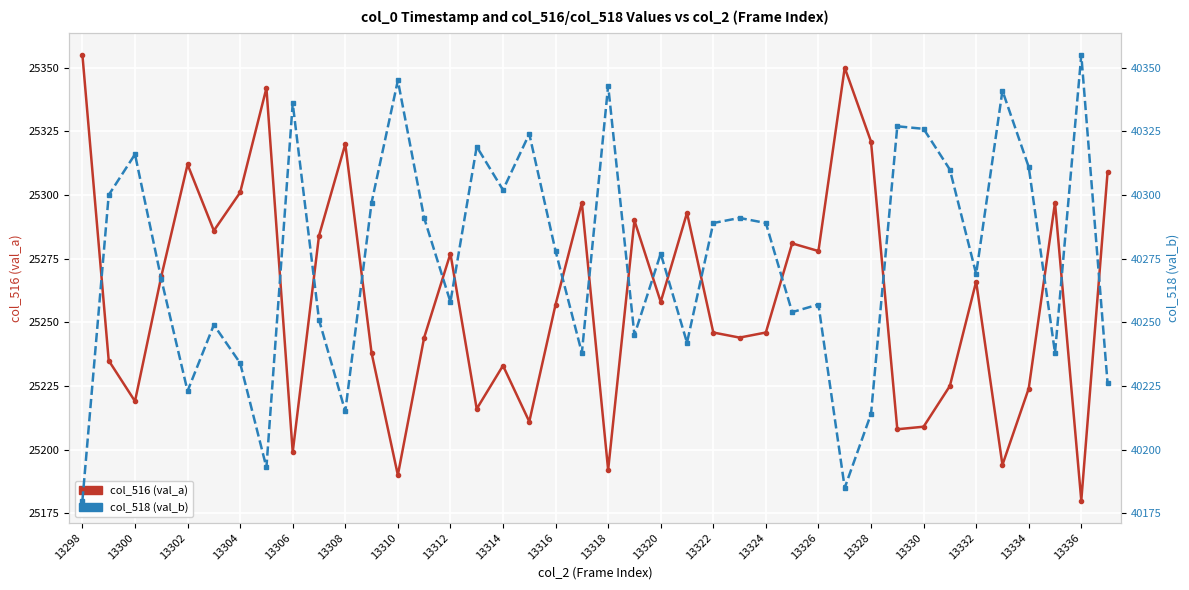

What value does the col_516 (val_a) series have at 13336, to the nearest 5?

25180